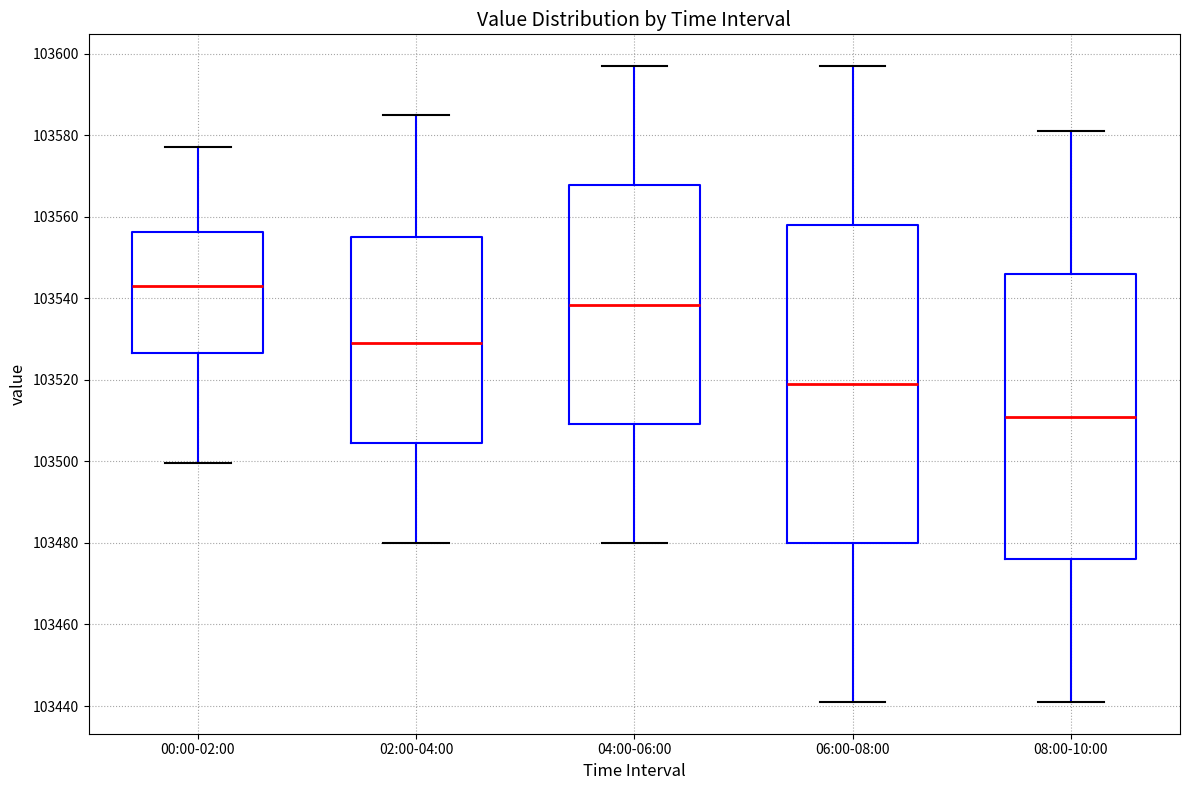

Reading left to right, transcribe this box plot: for each box, give where its median line is, the range the box spans, and where its two whiskers end, as read against the y-axis. The values are not printed on the chart, so give them approximately, as read against the axis.

00:00-02:00: median 103544, box 103526 to 103556, whiskers 103500 to 103578
02:00-04:00: median 103530, box 103504 to 103556, whiskers 103480 to 103586
04:00-06:00: median 103538, box 103510 to 103568, whiskers 103480 to 103598
06:00-08:00: median 103520, box 103480 to 103558, whiskers 103442 to 103598
08:00-10:00: median 103512, box 103476 to 103546, whiskers 103442 to 103582